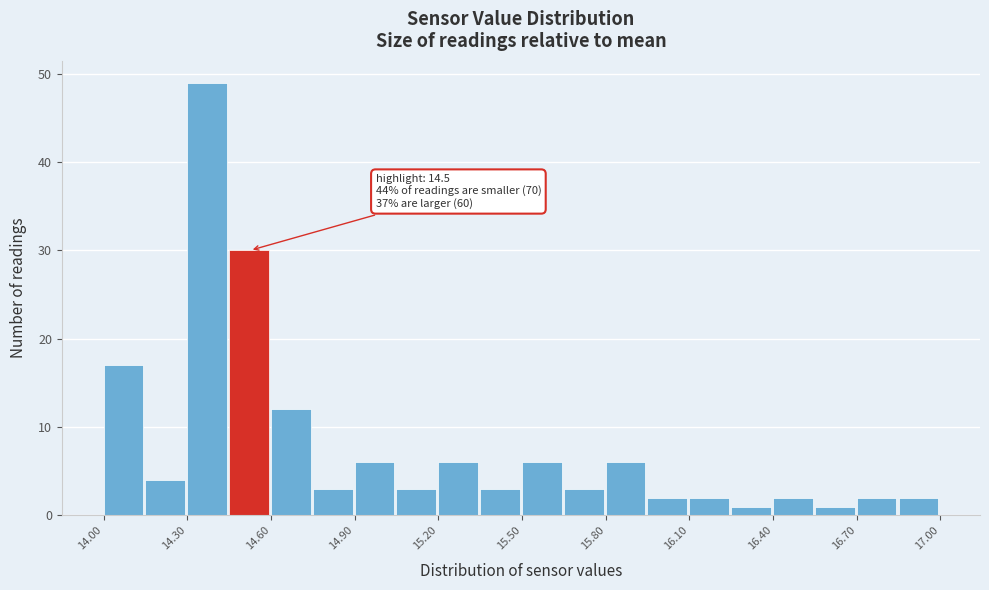

Read against the x-axis, roughly where is the centre of the tallest bar?

14.35